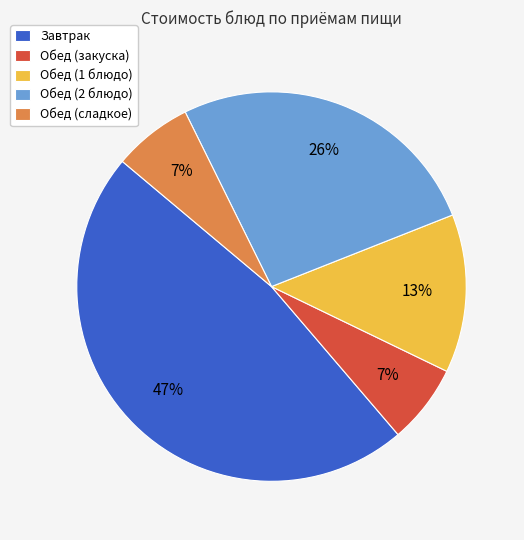

To the nearest percent, what is the average slice percentage?

20%